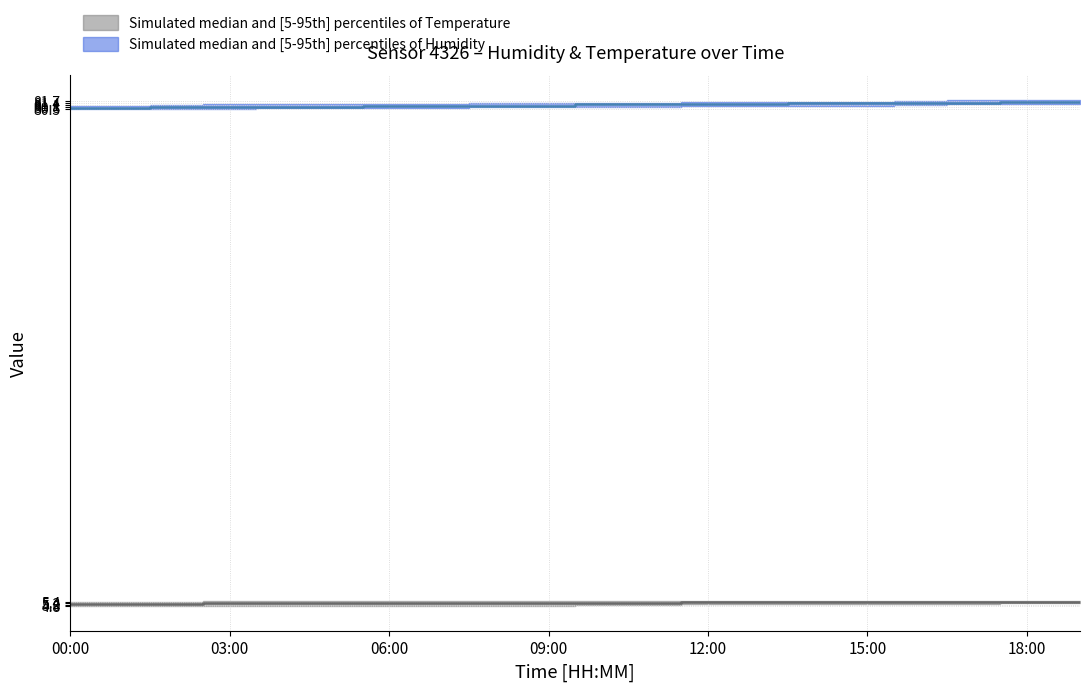

What is the total value across all series at 11:00?

259.3